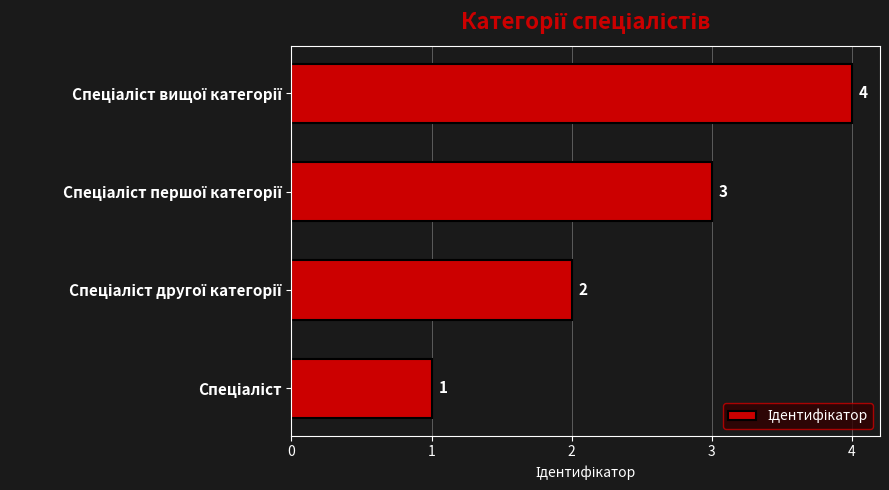

What is the difference between the maximum and minimum values?

3